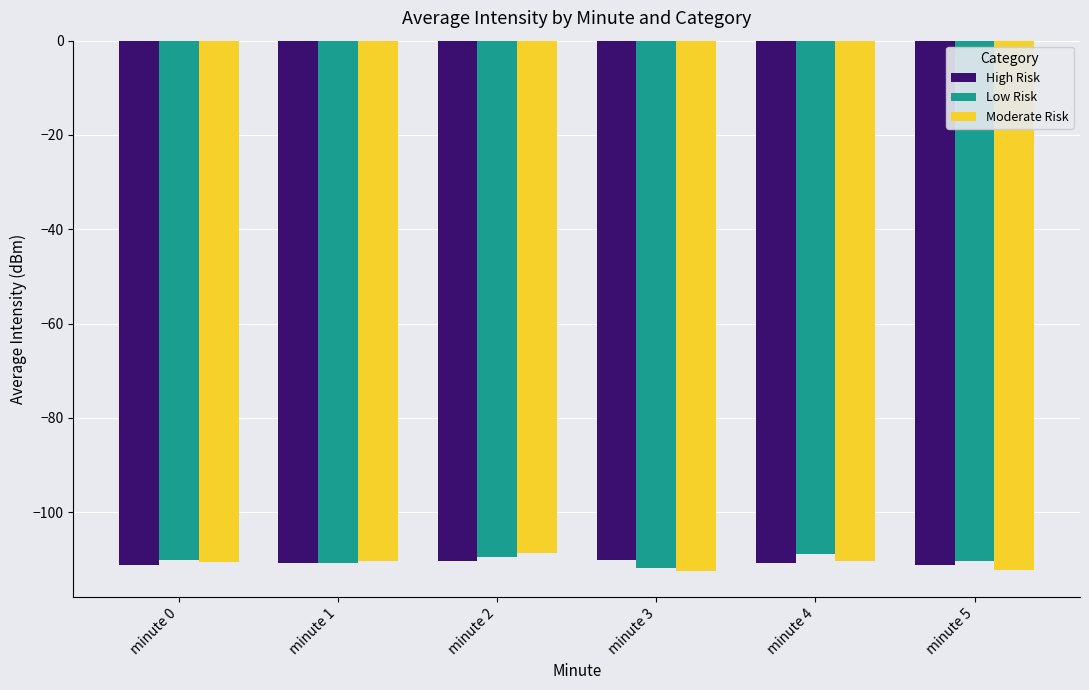

What is the average value of the Low Risk series?

-110.2